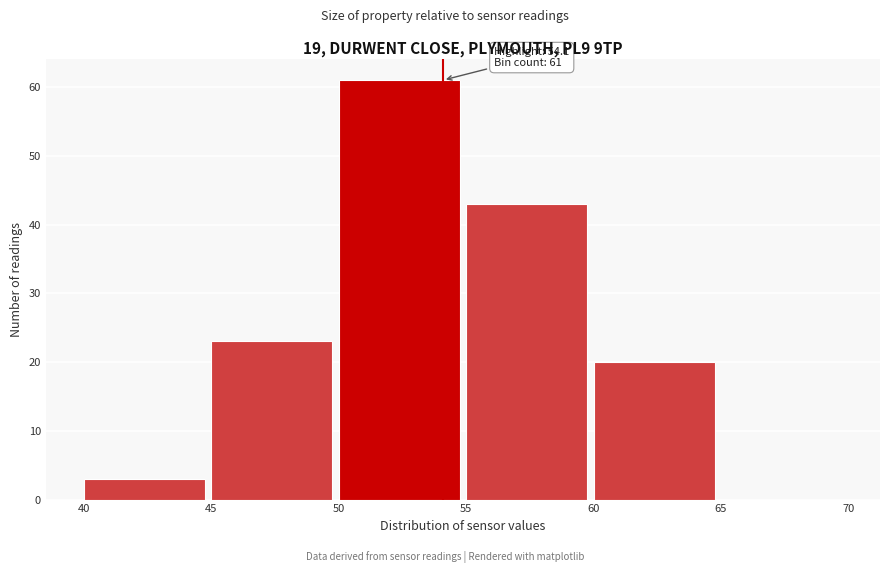

Which range on the x-axis has the tallest bar?

50 to 55